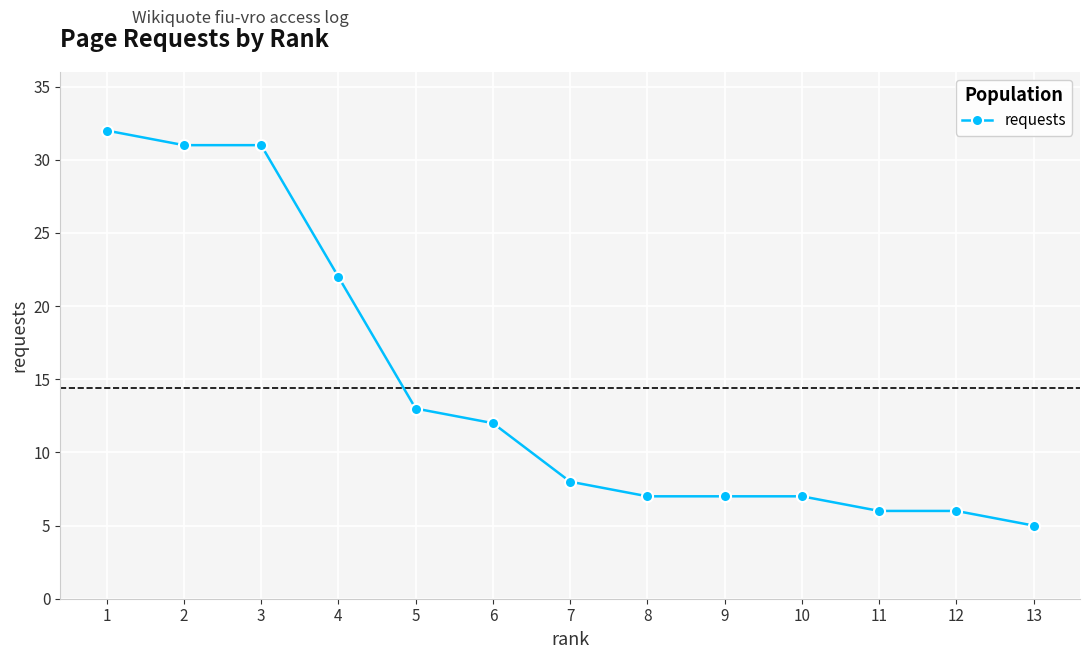

The chart shows a value of 13 at 7. True or false?

False